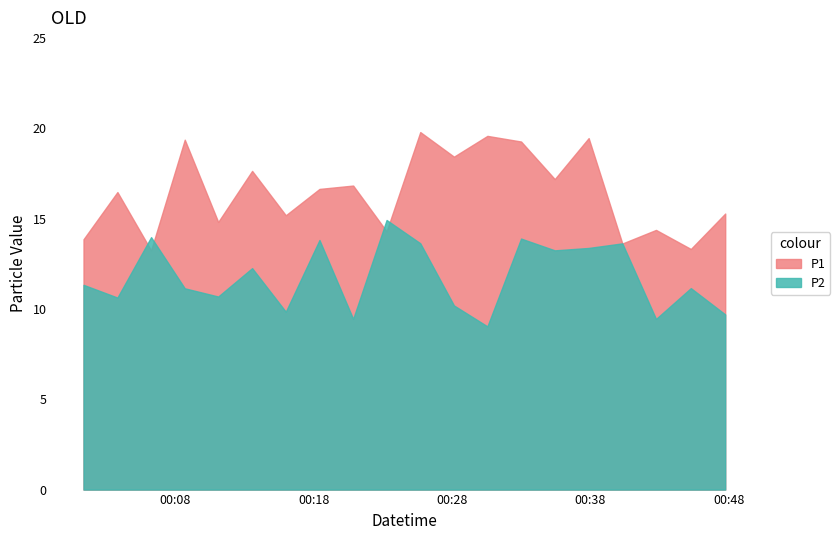

What is the greatest value displayed?

19.8